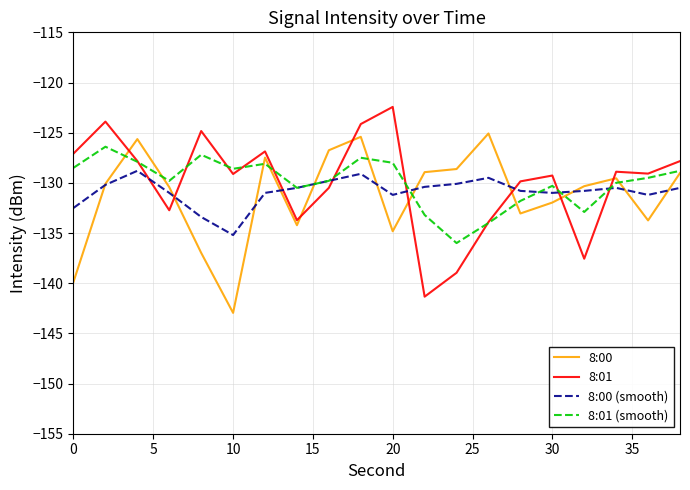

Which series ends up on top after the final intersection of 8:00 (smooth) and 8:01?

8:01